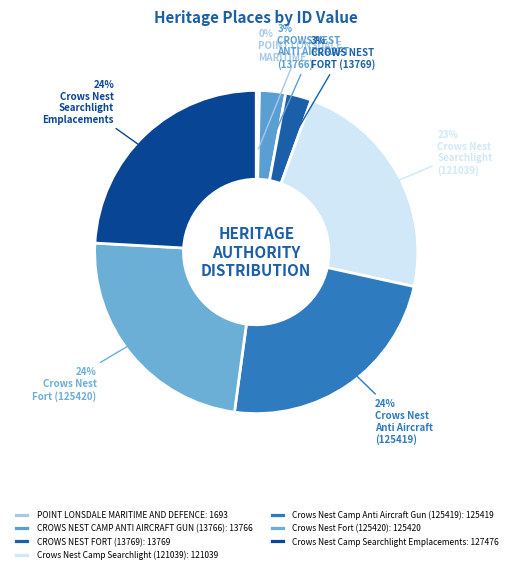

To the nearest percent, what is the combined percentage of Crows Nest Camp Anti Aircraft Gun (125419) and Crows Nest Fort (125420)?

47%